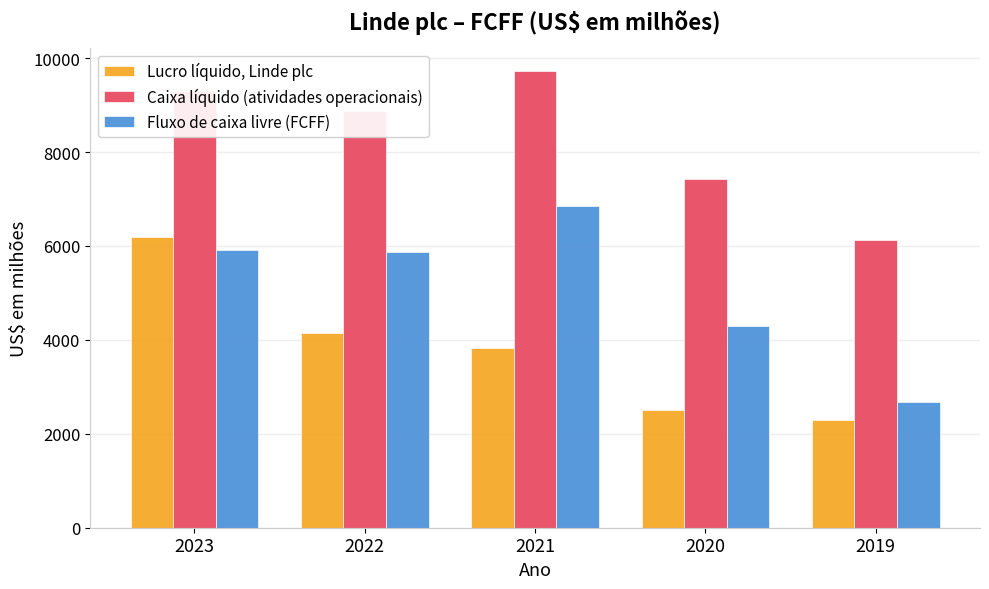

Rank the series by their average value, from lowest to highest.

Lucro líquido, Linde plc, Fluxo de caixa livre (FCFF), Caixa líquido (atividades operacionais)